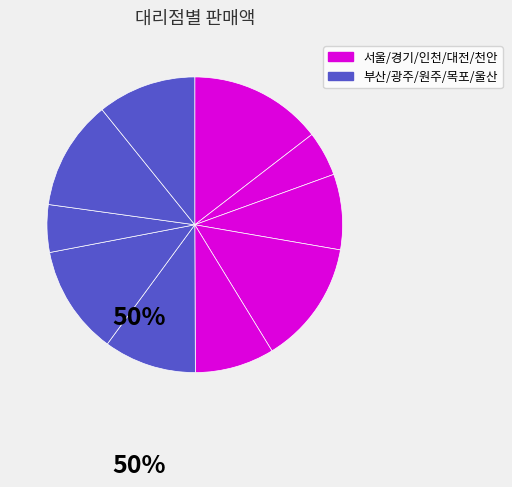

How many segments does this pie chart have?

10